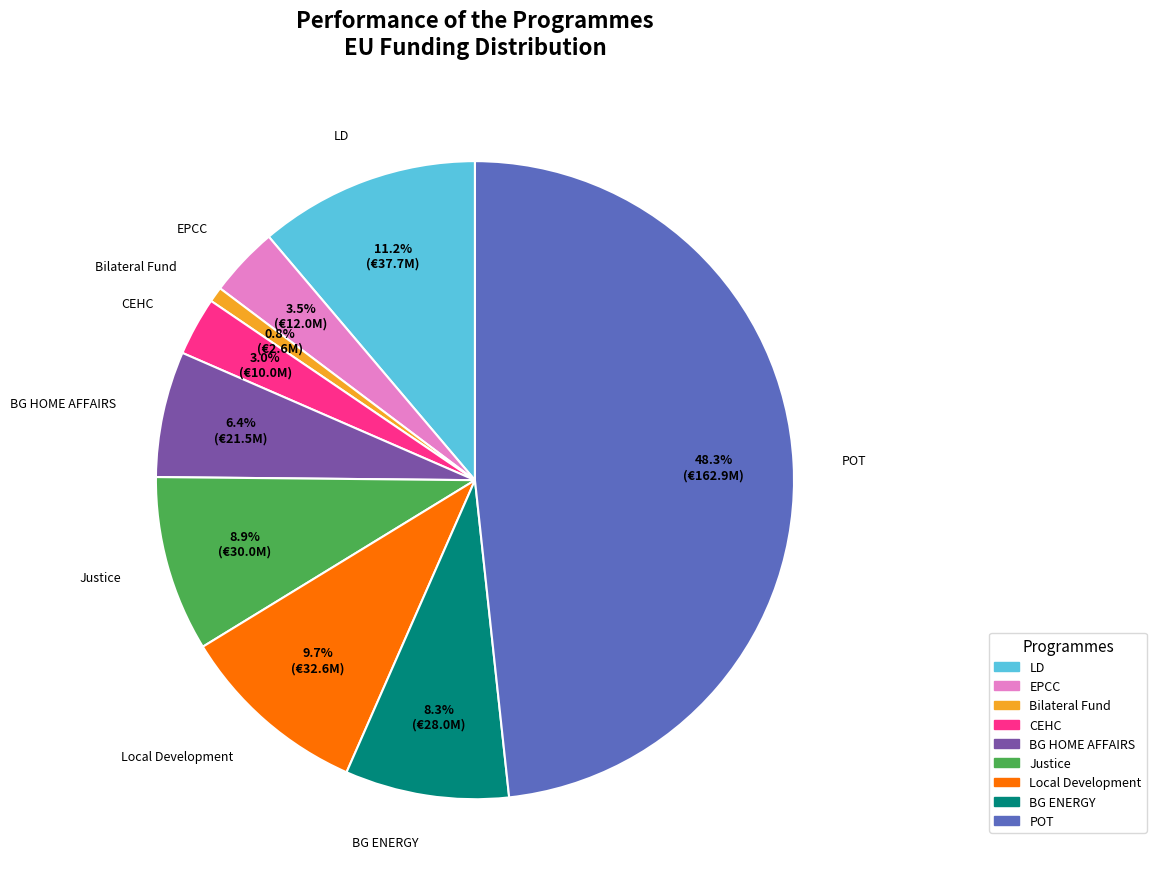

What is the largest slice in the pie chart?

POT